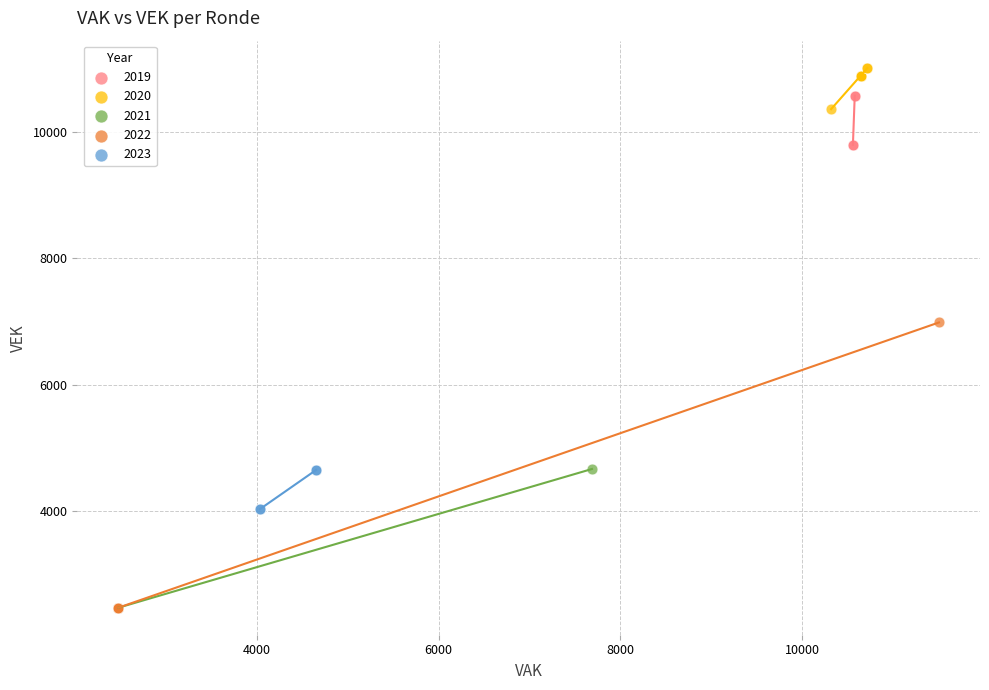

Which series has the widest spread of Y values?

2022